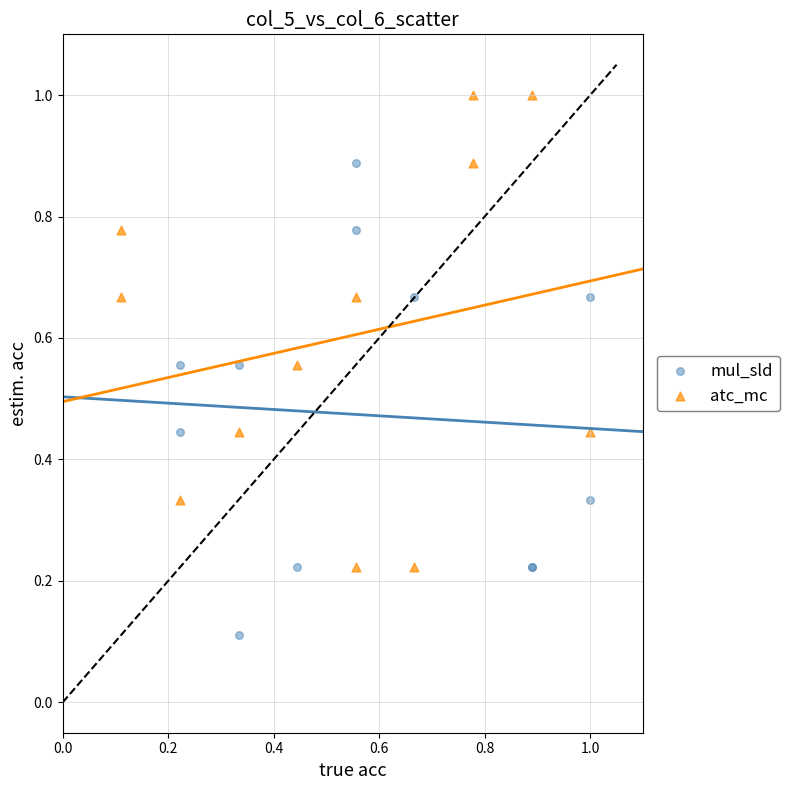

Which series reaches the maximum Y coordinate?

atc_mc